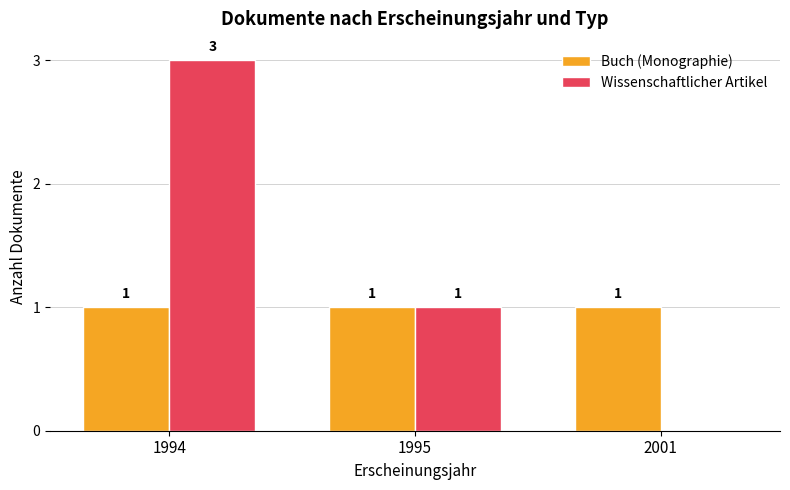

Reading right to left, extract all data points from this chart.

Buch (Monographie): 1	1	1
Wissenschaftlicher Artikel: 0	1	3